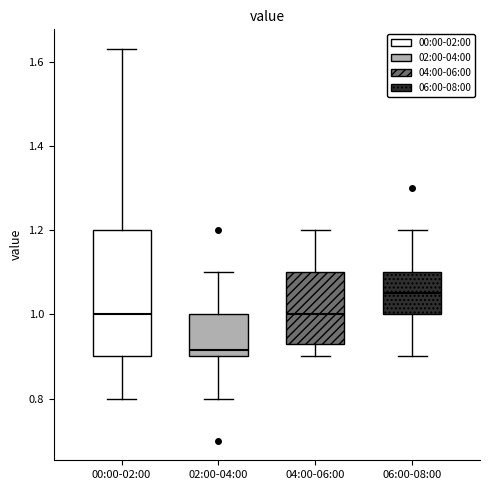

Reading left to right, transcribe this box plot: for each box, give where its median line is, the range the box spans, and where its two whiskers end, as read against the y-axis. The values are not printed on the chart, so give them approximately, as read against the axis.

00:00-02:00: median 1.00, box 0.90 to 1.20, whiskers 0.80 to 1.64
02:00-04:00: median 0.92, box 0.90 to 1.00, whiskers 0.80 to 1.10
04:00-06:00: median 1.00, box 0.94 to 1.10, whiskers 0.90 to 1.20
06:00-08:00: median 1.06, box 1.00 to 1.10, whiskers 0.90 to 1.20